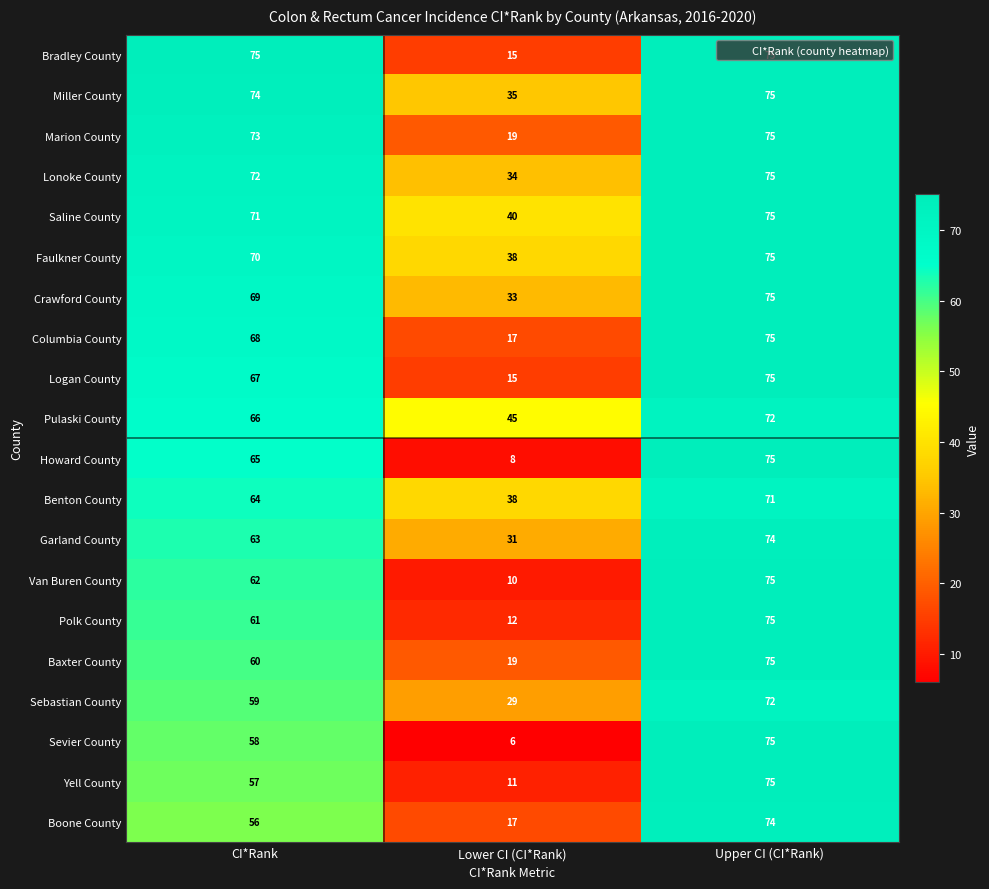

At which category is the sum across all series the highest?

Upper CI (CI*Rank)